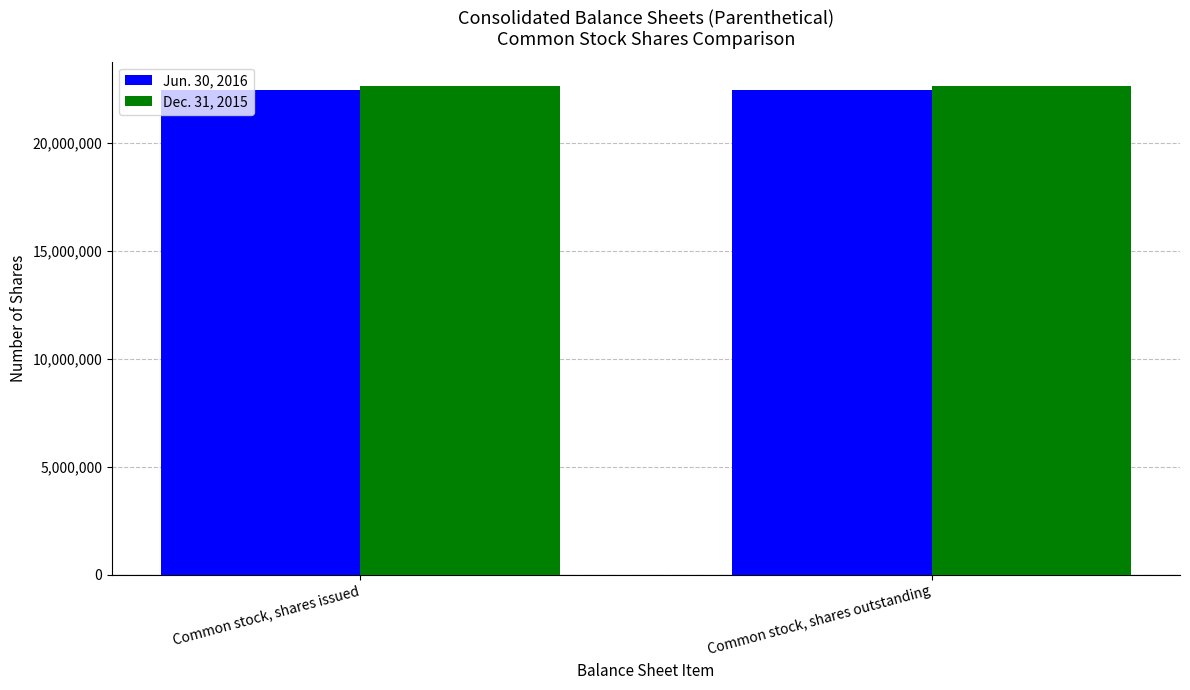

What is the highest value of the Jun. 30, 2016 series?

22464328